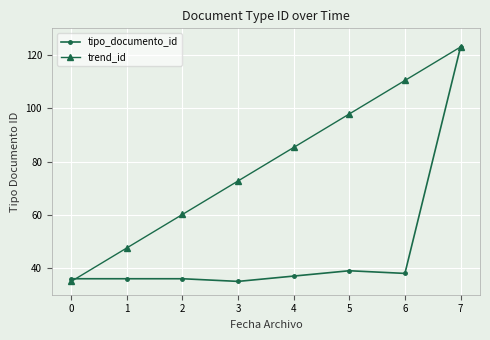

Which series changed the most between 1 and 5?

trend_id